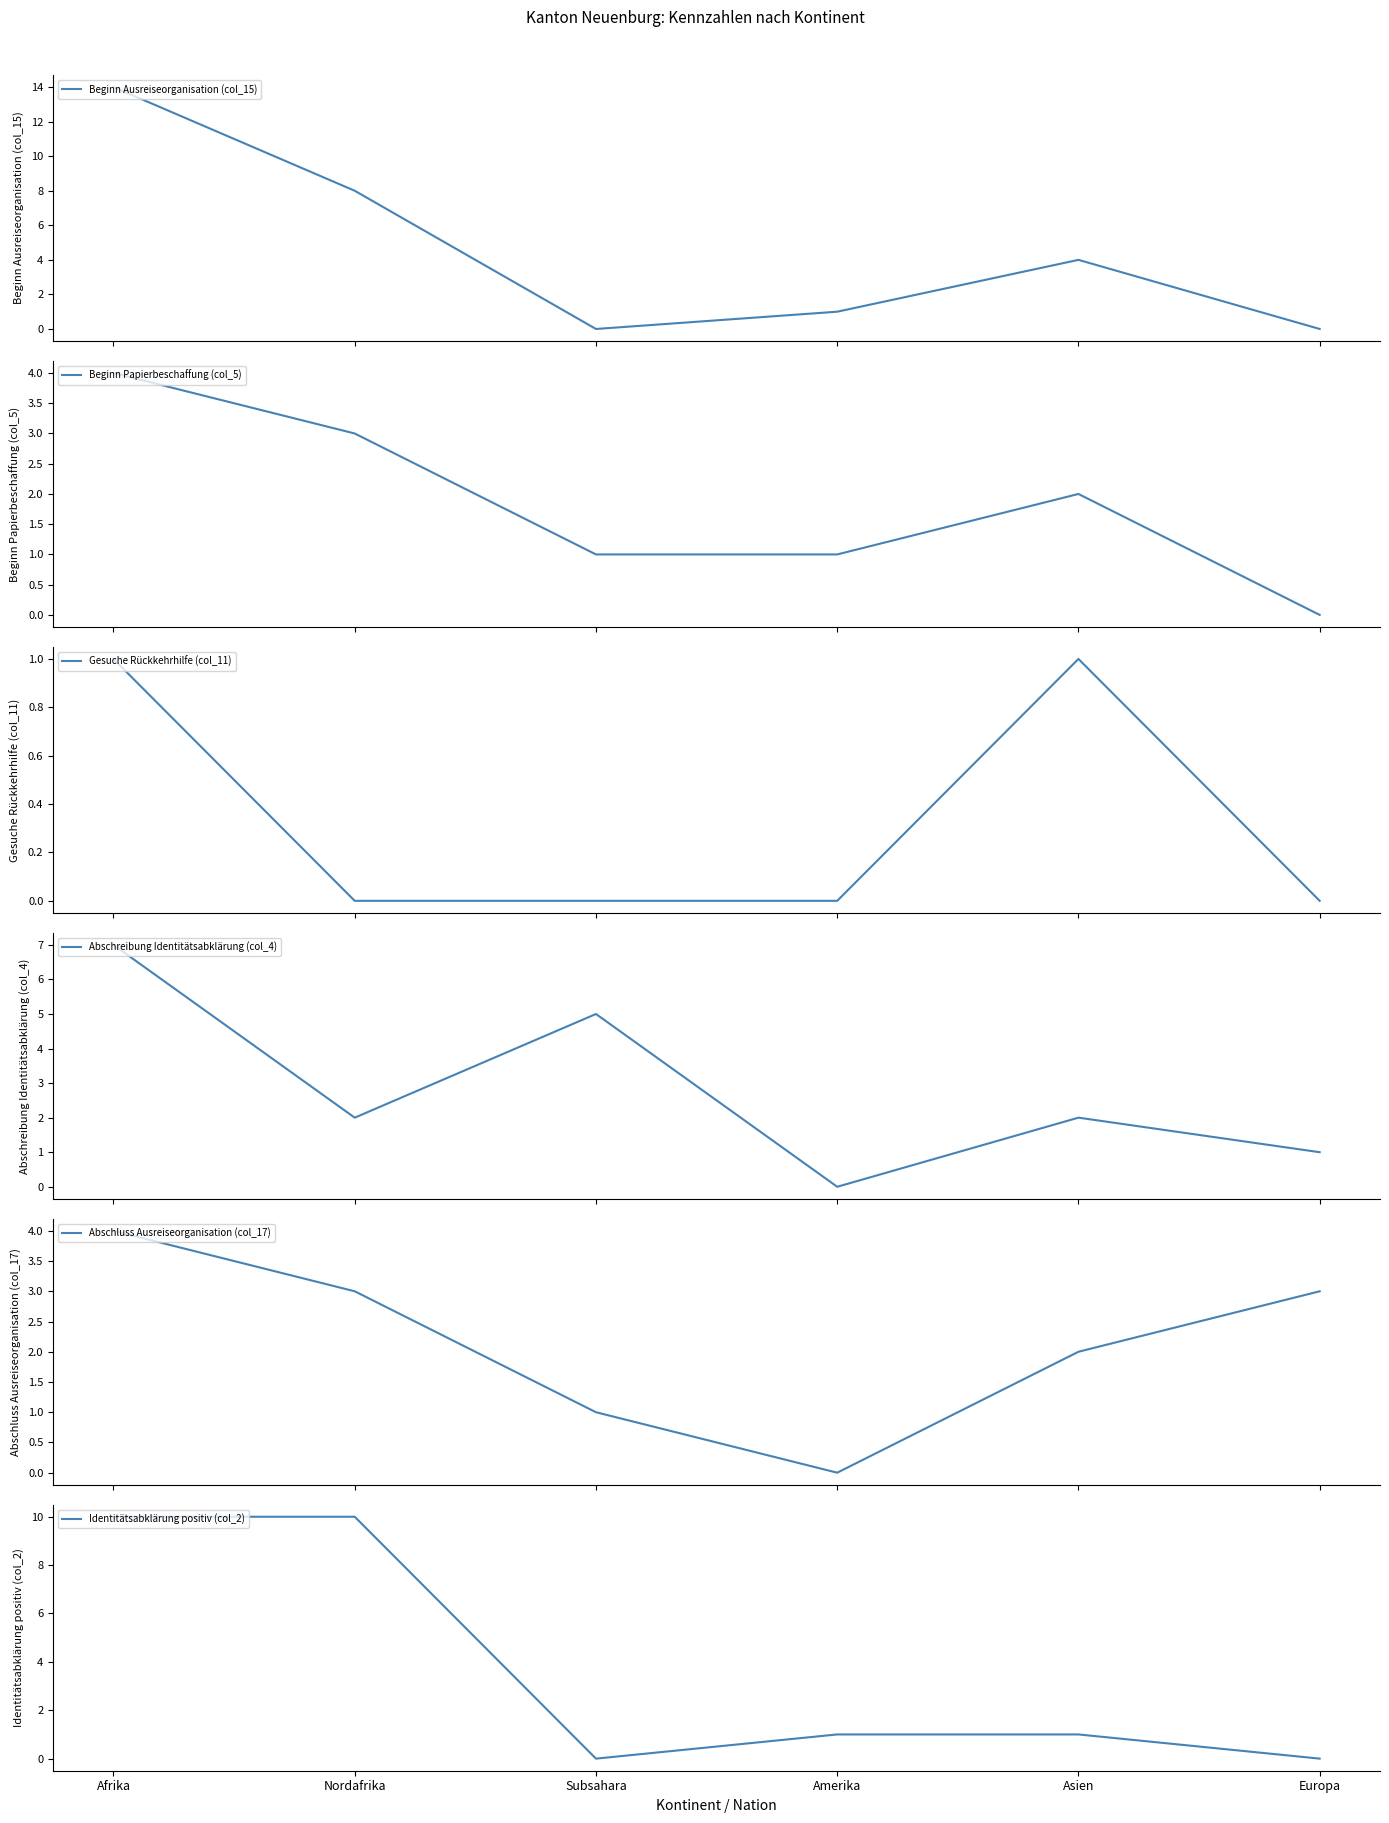

How many lines are shown in the chart?

6